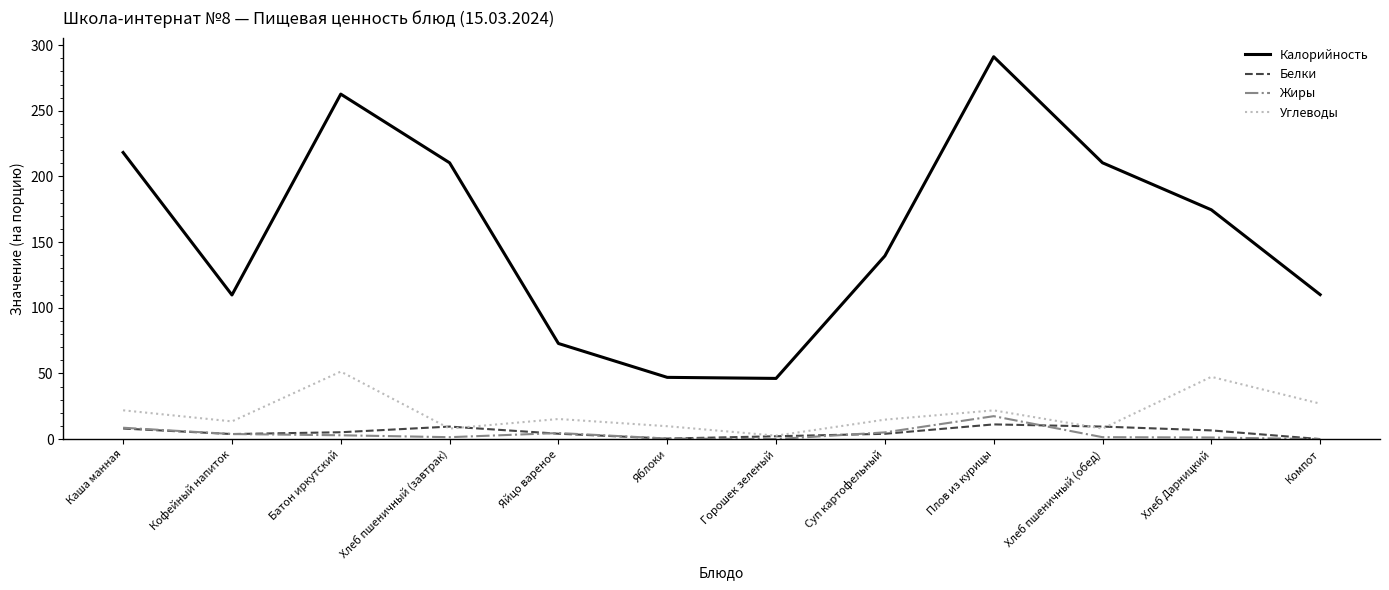

At how many categories does at least one series exceed 237?

2